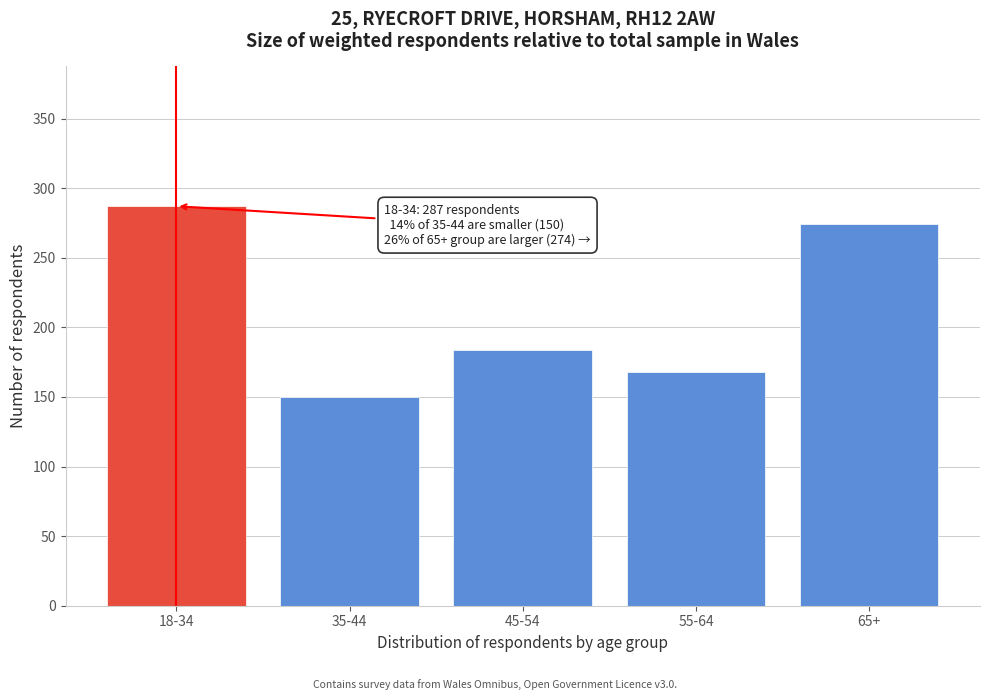

Reading left to right, list all the values displayed in this chart.

18-34=287	35-44=150	45-54=184	55-64=168	65+=274